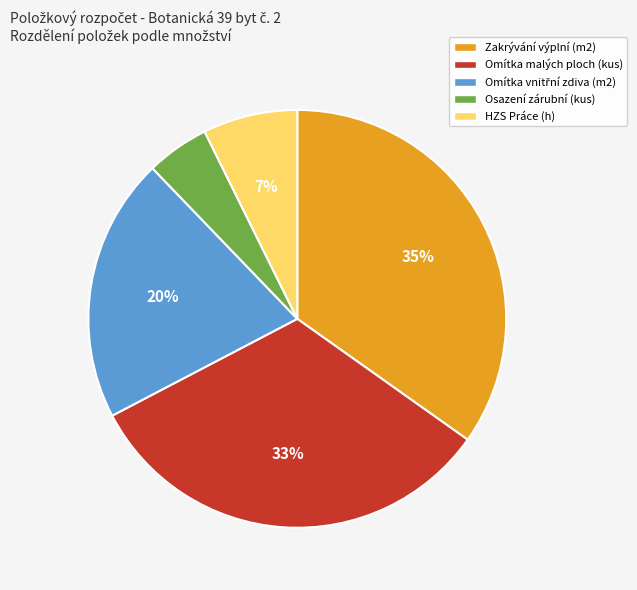

To the nearest percent, what percentage of the pie is Omítka malých ploch (kus)?

33%